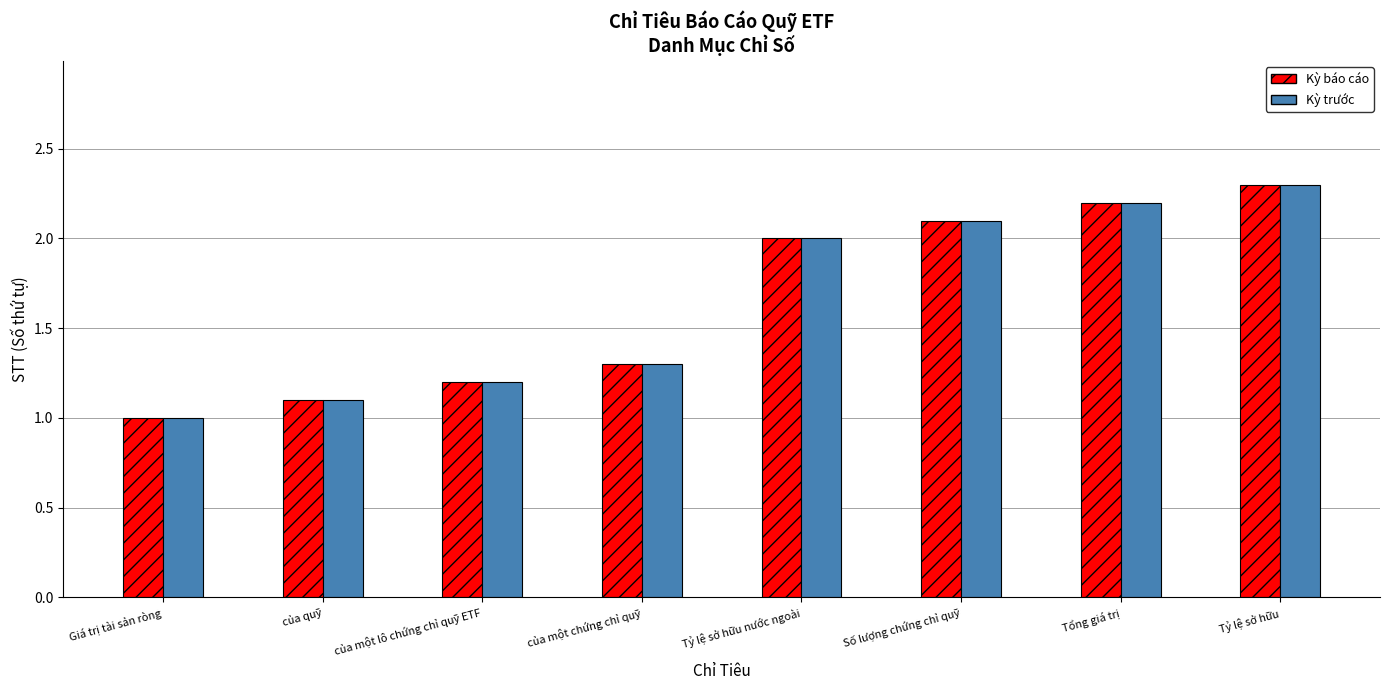

Rank the categories by Kỳ báo cáo value from lowest to highest.

Giá trị tài sản ròng, của quỹ, của một lô chứng chỉ quỹ ETF, của một chứng chỉ quỹ, Tỷ lệ sở hữu nước ngoài, Số lượng chứng chỉ quỹ, Tổng giá trị, Tỷ lệ sở hữu